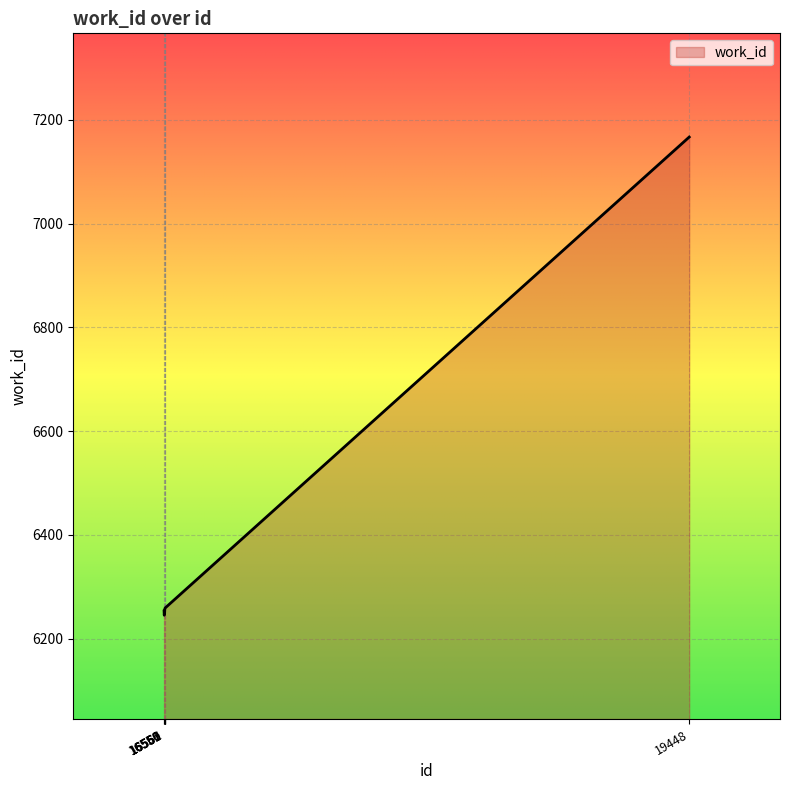

What is the smallest value displayed?

6245